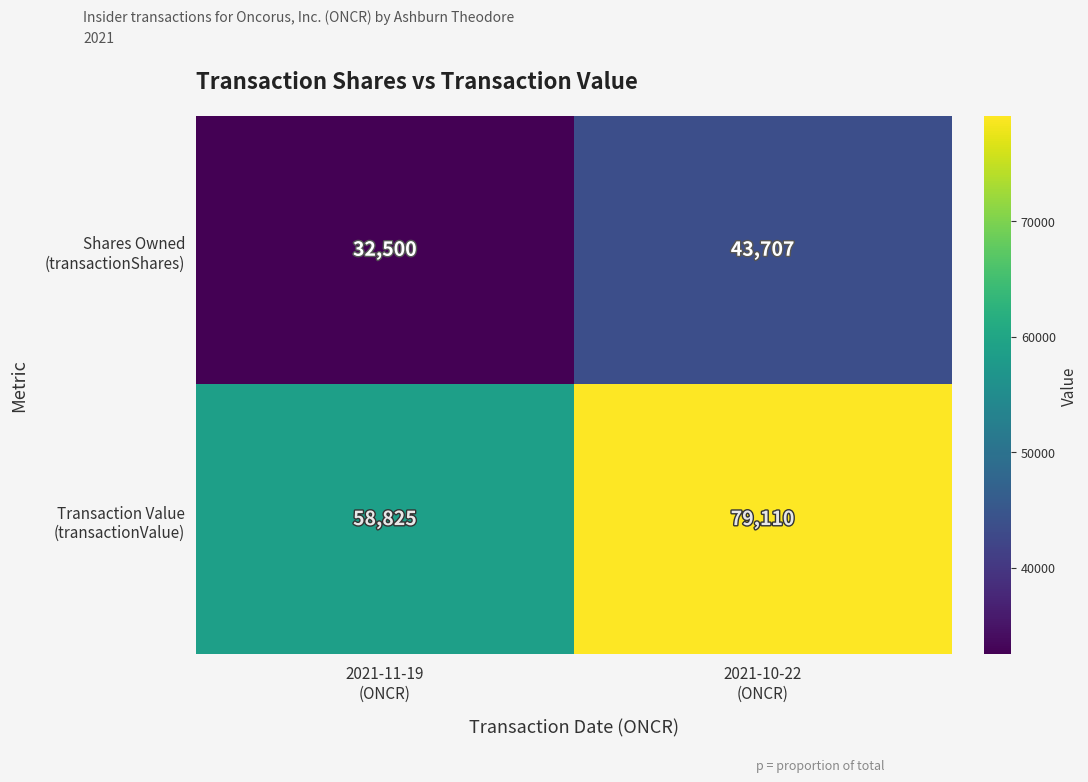

What is the difference between the highest and lowest values at 2021-11-19
(ONCR)?

26325